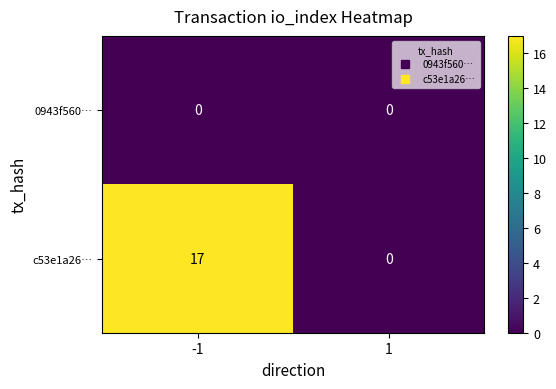

Reading right to left, list all the values displayed in this chart.

0943f560…: 1=0	-1=0
c53e1a26…: 1=0	-1=17